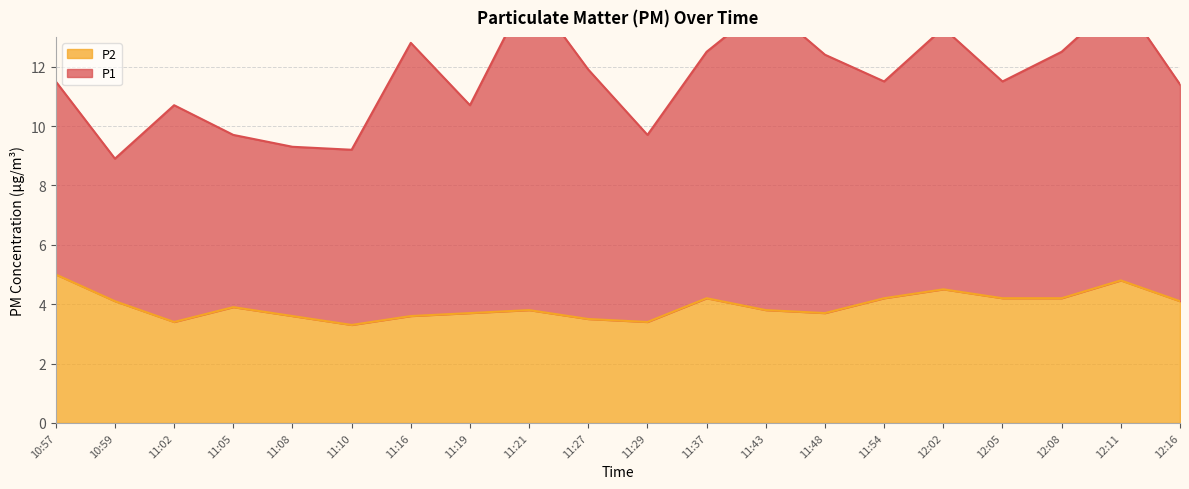

True or false: there are more than 1 points higher than both neighbors.

True